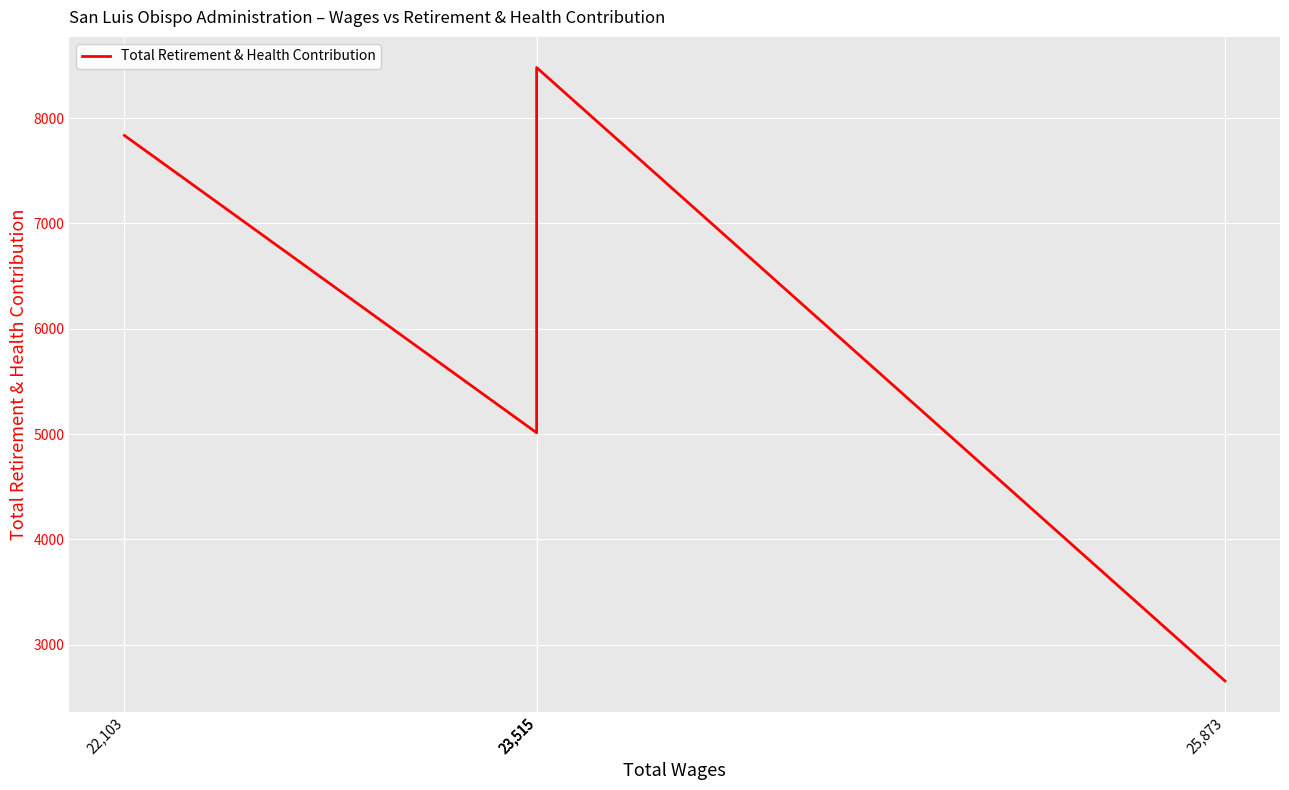

What is the sum of the values at 23,515 and 22,103?

15774